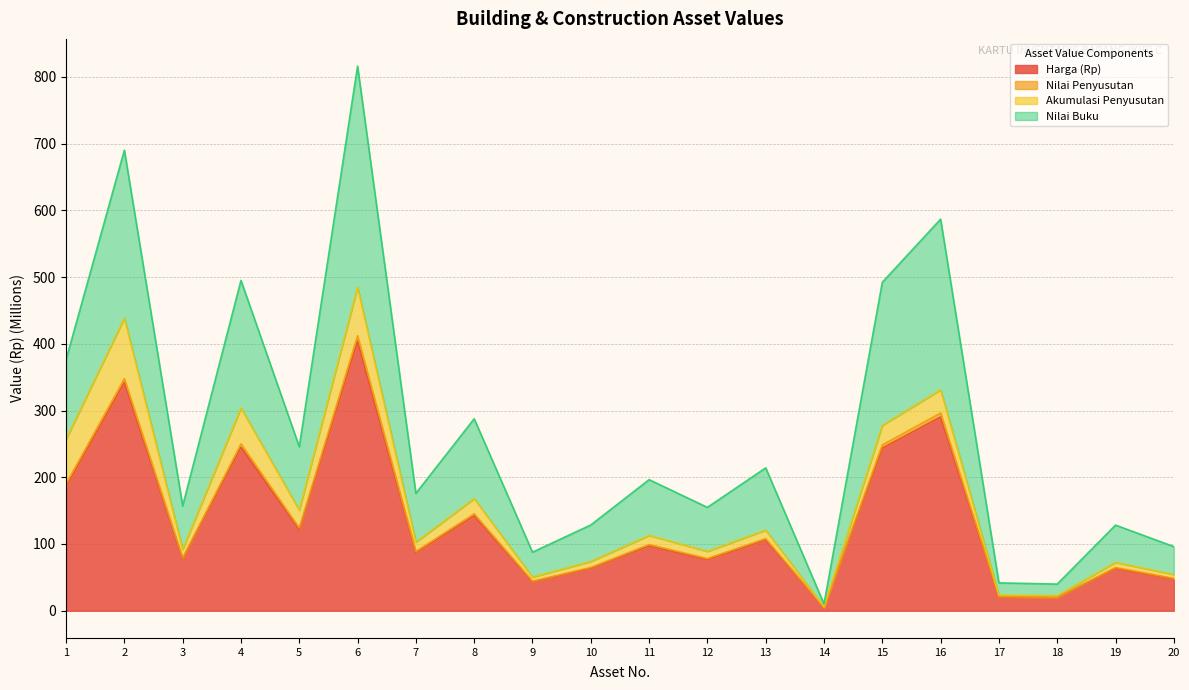

The value of Harga (Rp) at 6 is 404.0. True or false?

True